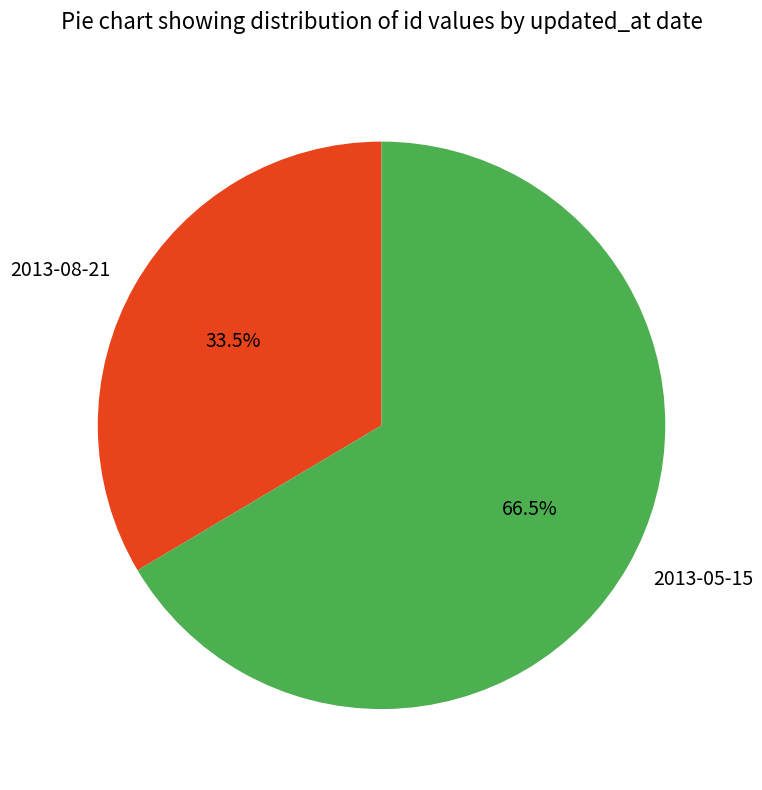

Combined, do 2013-08-21 and 2013-05-15 account for over 50%?

Yes